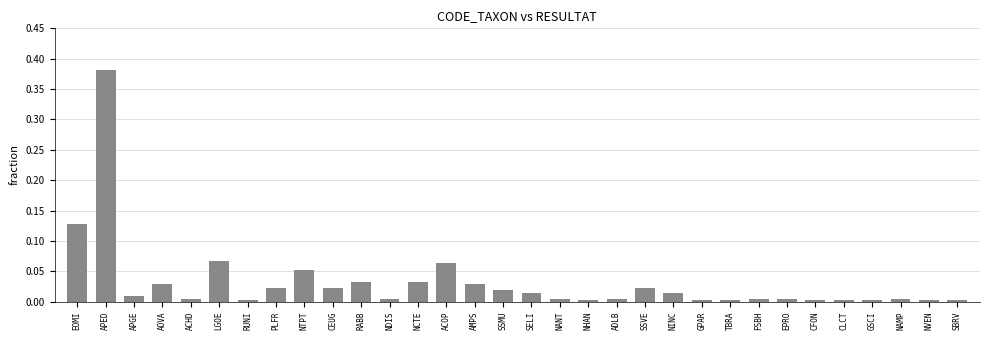

How many bars are there in total?

32